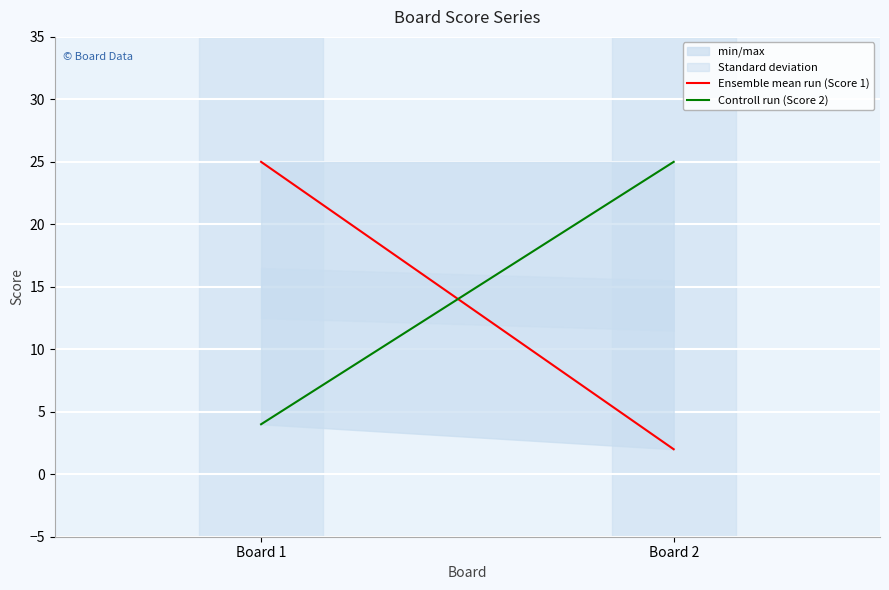

How many Controll run (Score 2) values are between 4 and 25?

2